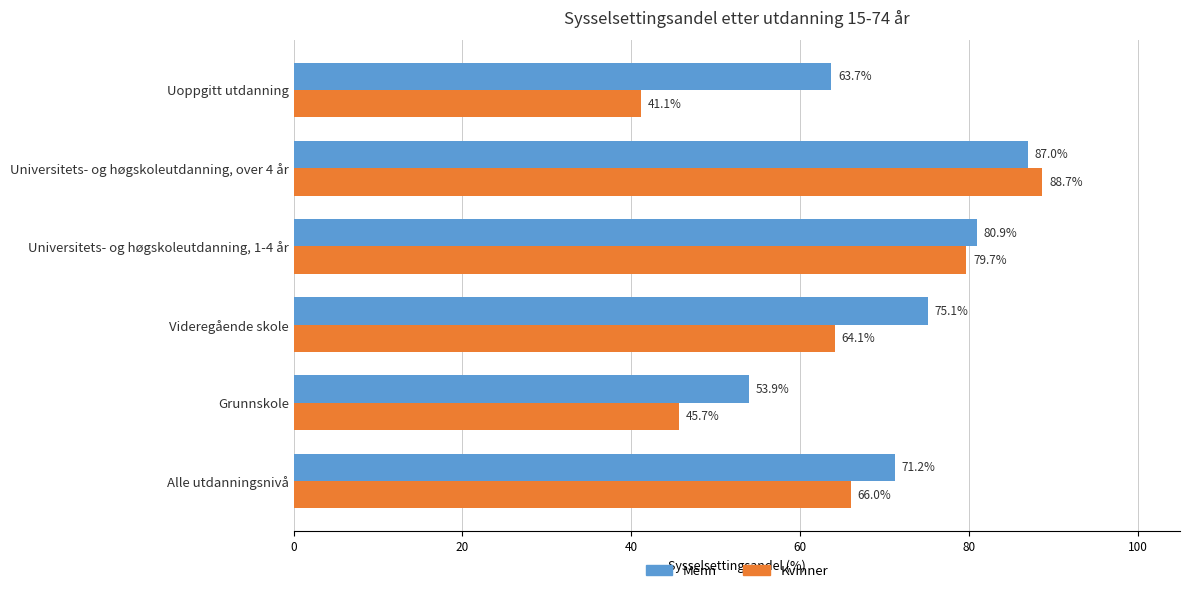

What is the difference between the highest and lowest values at Grunnskole?

8.2